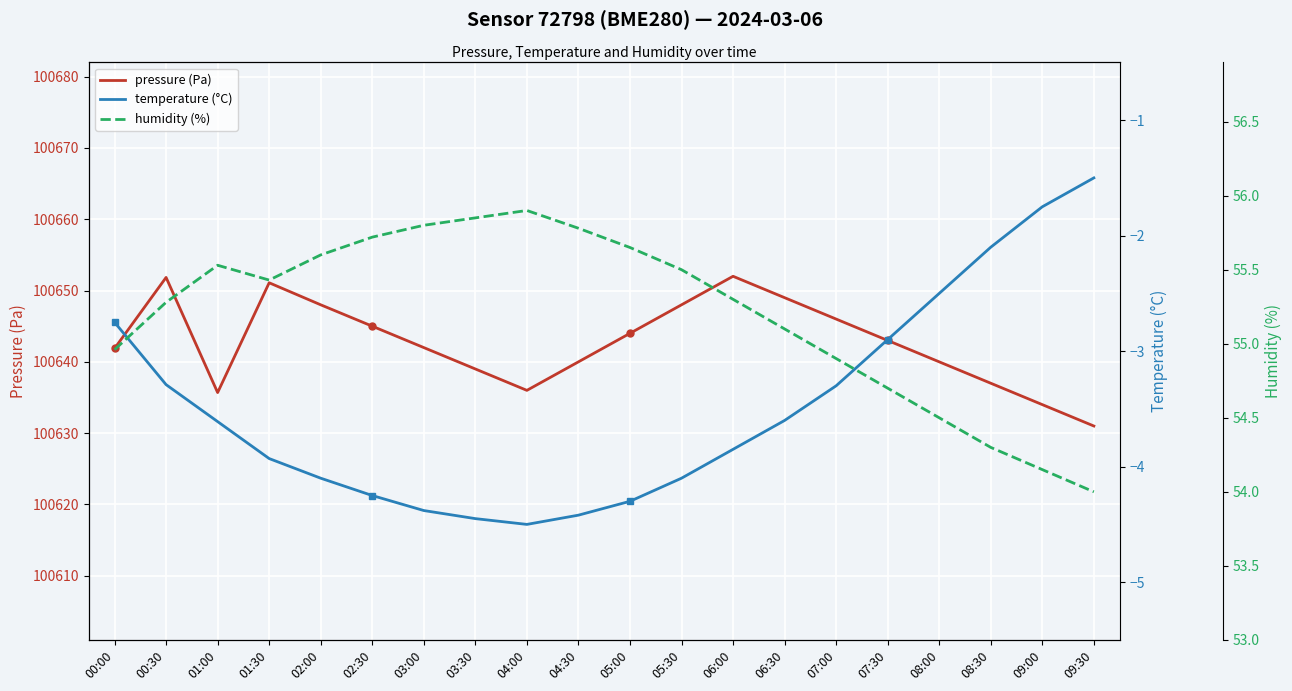

What is the average value of the humidity (%) series?

55.2